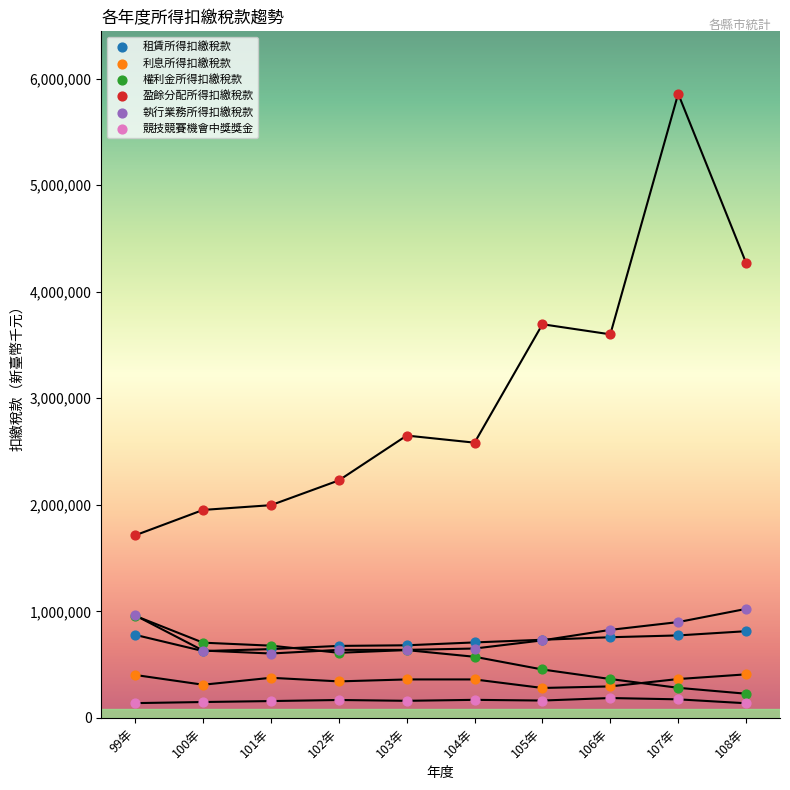

Across all series, what Y value is closest to 2997627?

2649778